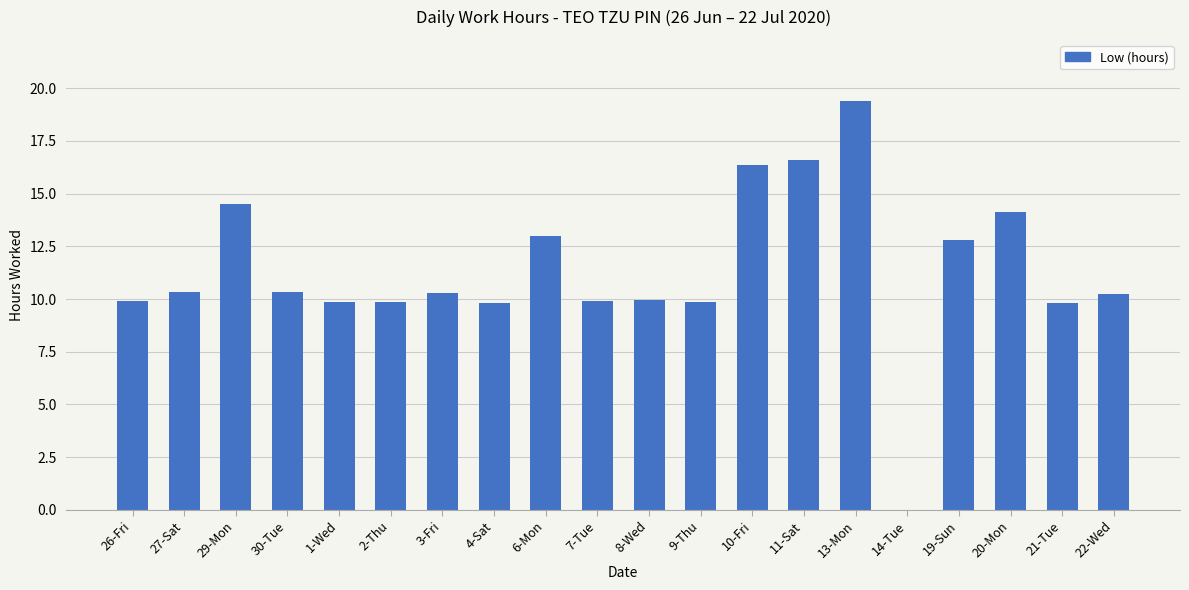

What value does the data have at 4-Sat?

9.8